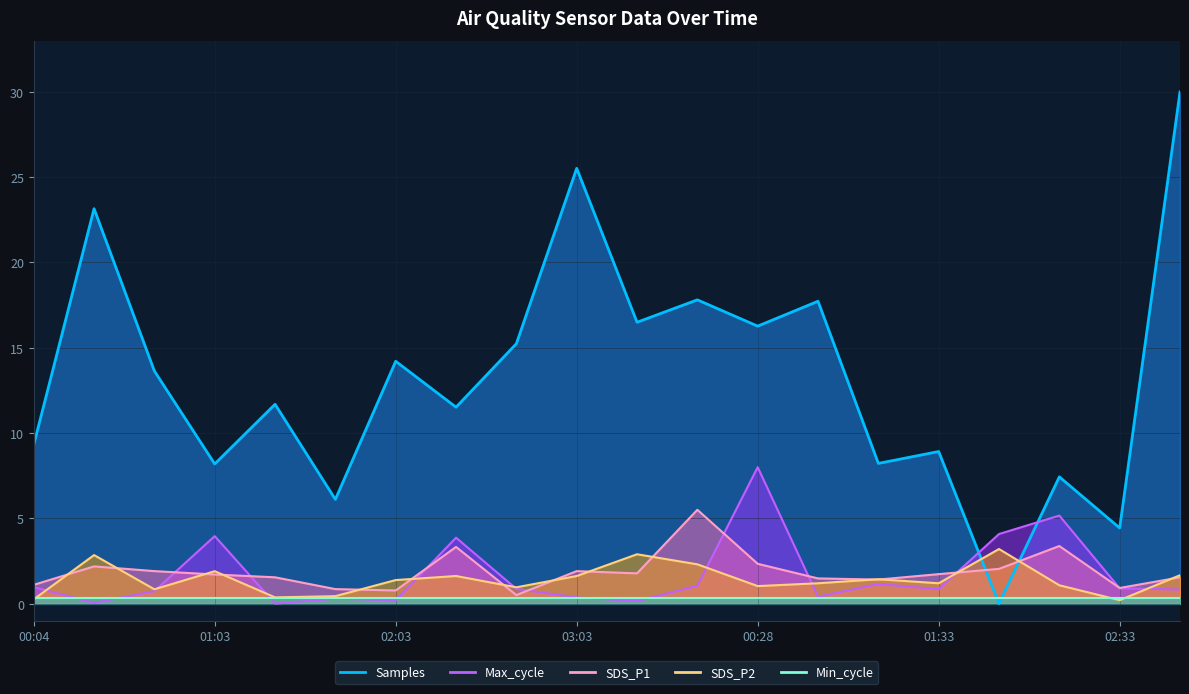

What is the label of the 3rd point from the left?

00:43